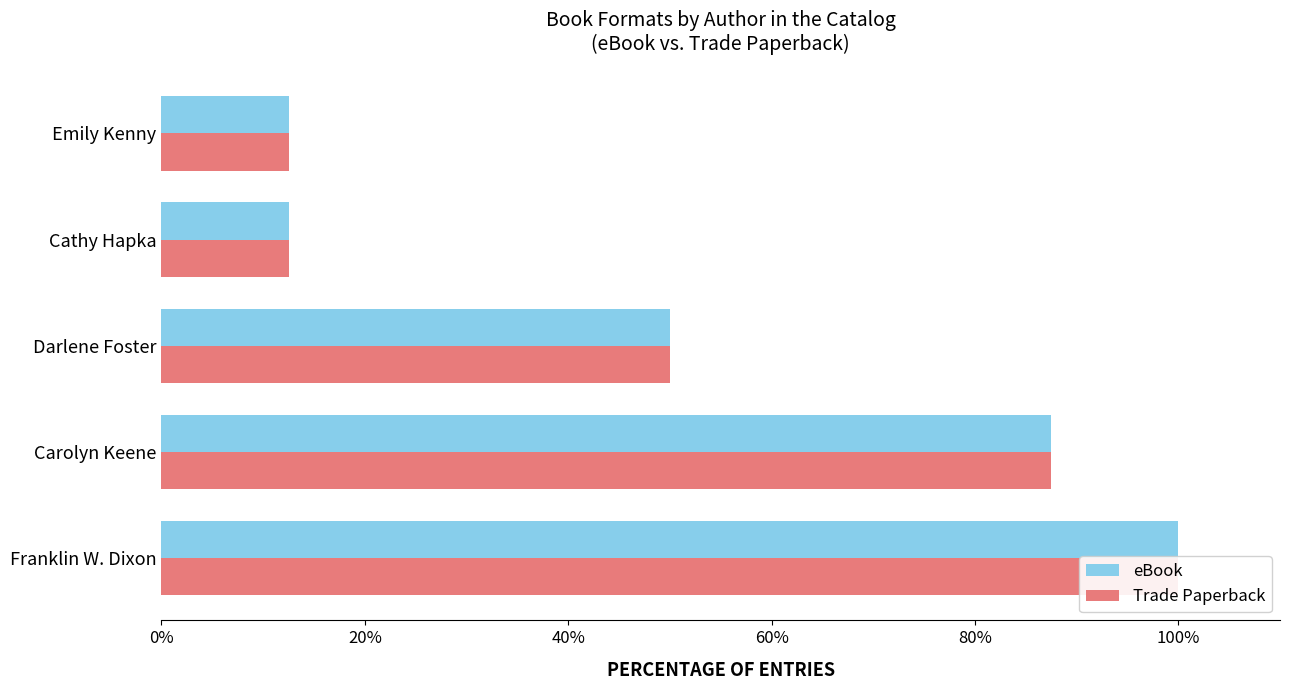

How many categories are shown in the chart?

5